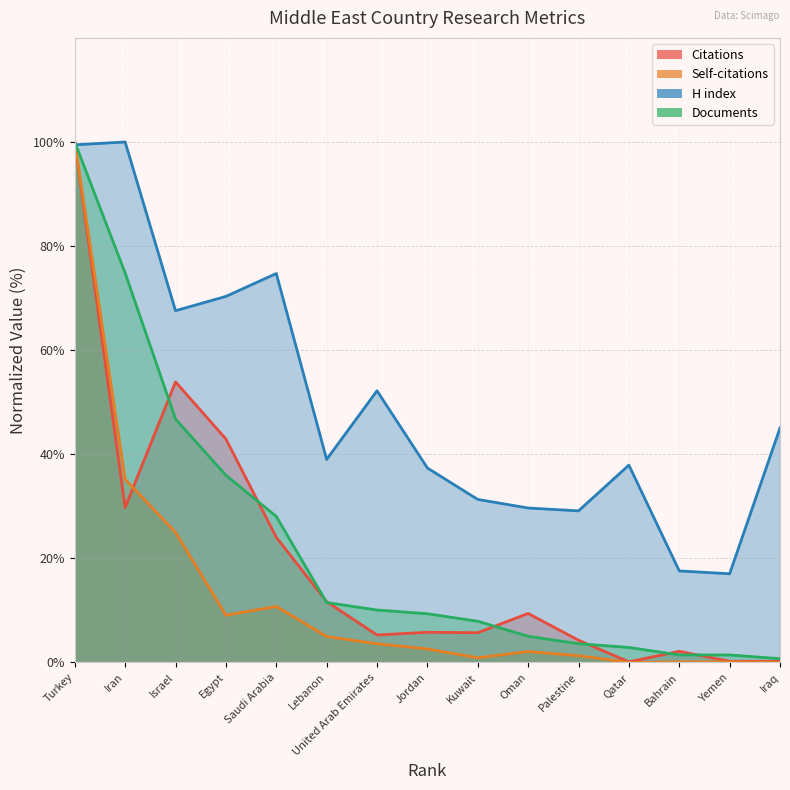

At which label is Citations closest to 50?

Israel